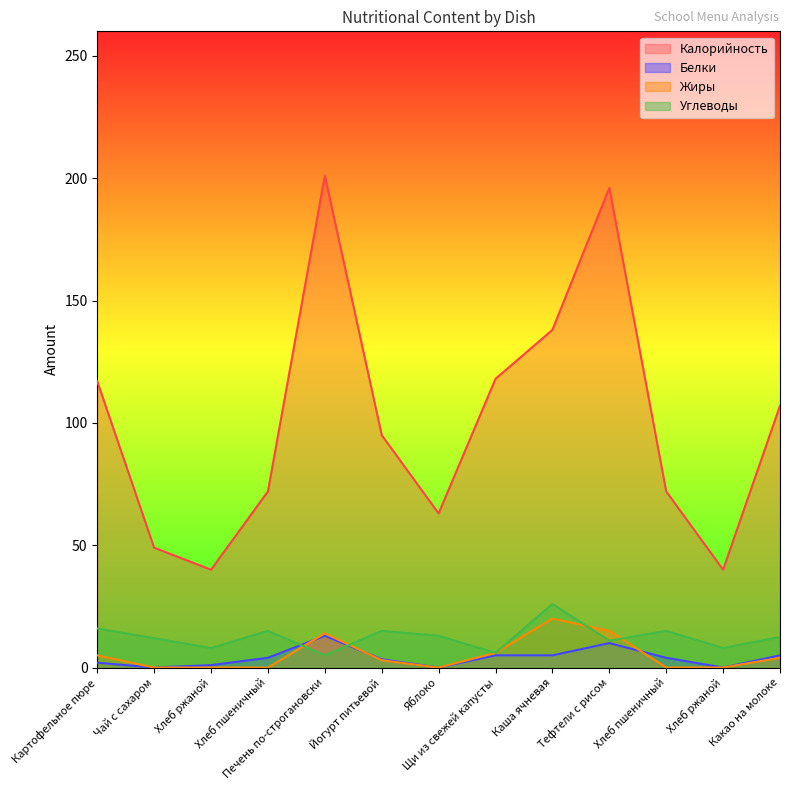

The Жиры series shows 9.7 at Хлеб пшеничный. True or false?

False